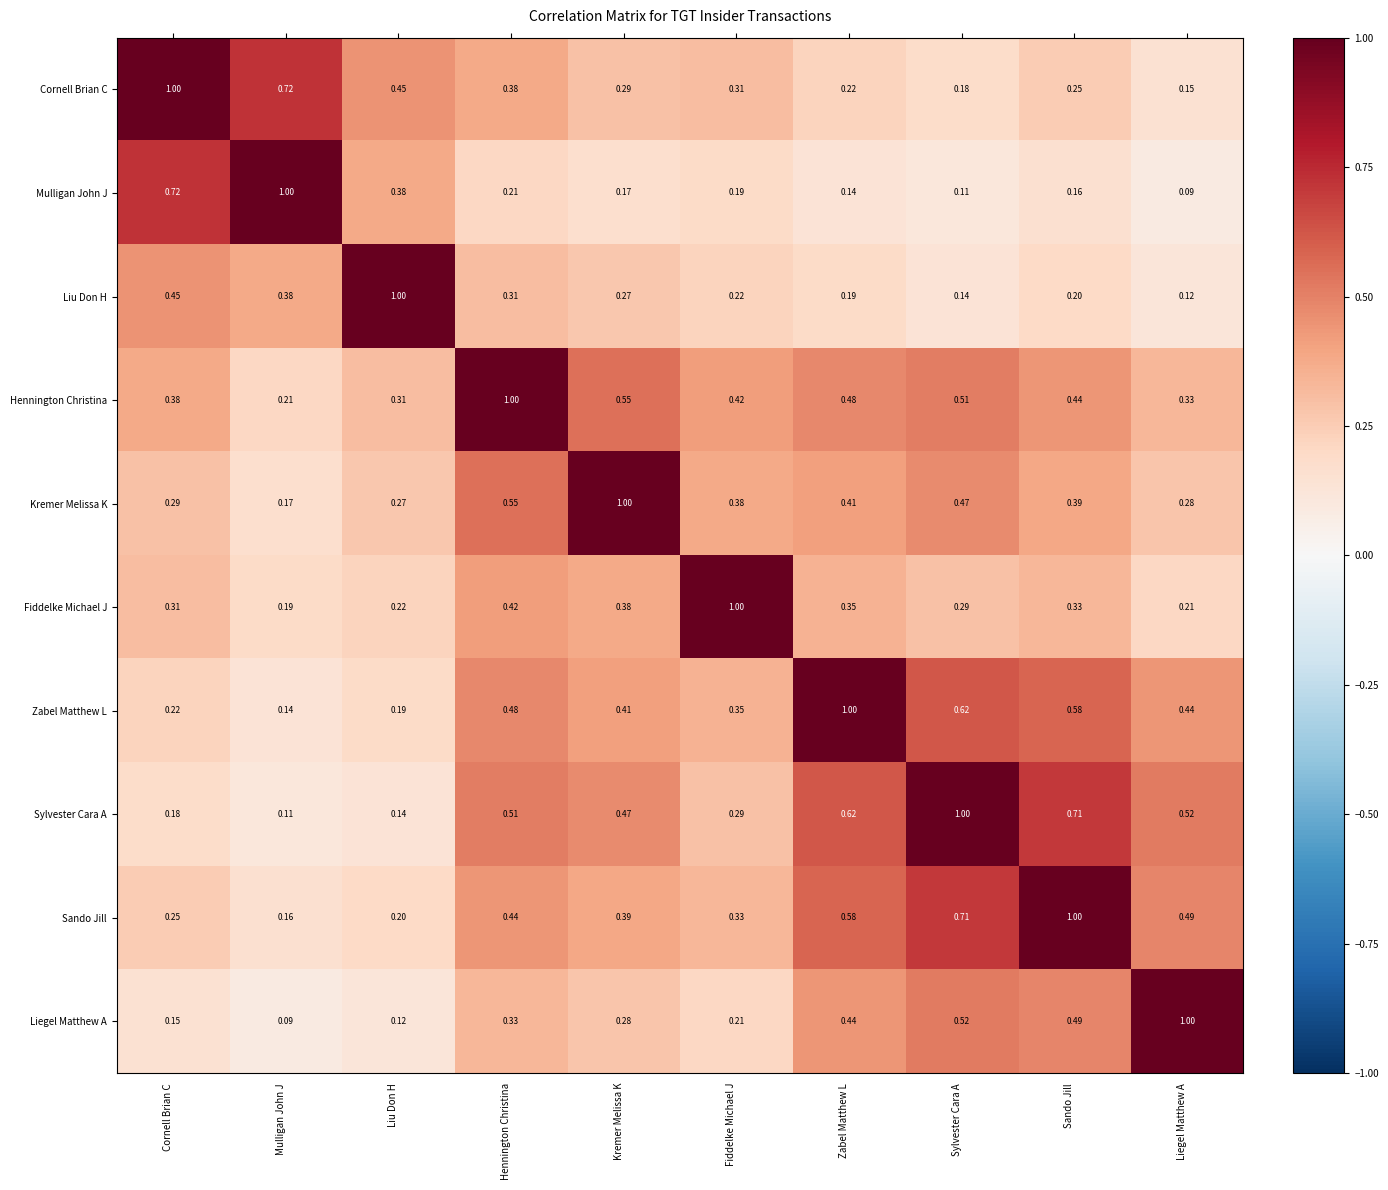

Rank the series at Zabel Matthew L from lowest to highest value.

Mulligan John J, Liu Don H, Cornell Brian C, Fiddelke Michael J, Kremer Melissa K, Liegel Matthew A, Hennington Christina, Sando Jill, Sylvester Cara A, Zabel Matthew L